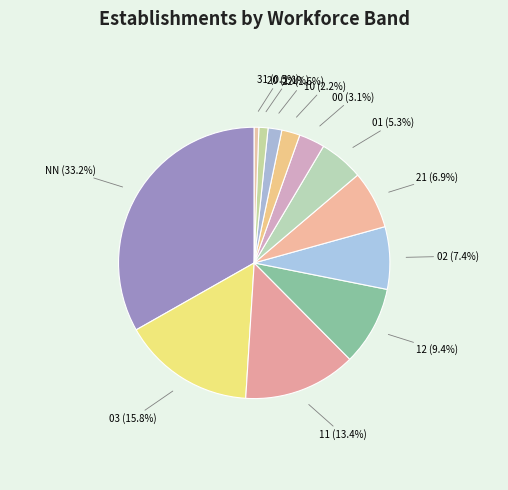

Is it true that NN is 26% of the pie?

False